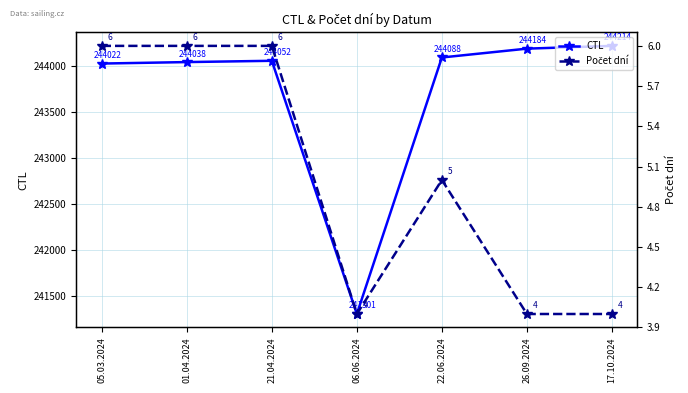

At which label does Počet dní first exceed 5?

05.03.2024